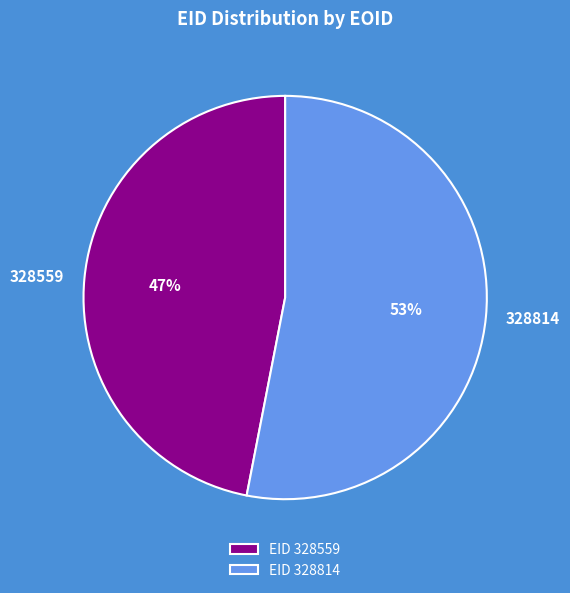

Which category has the smallest portion of the pie?

328559